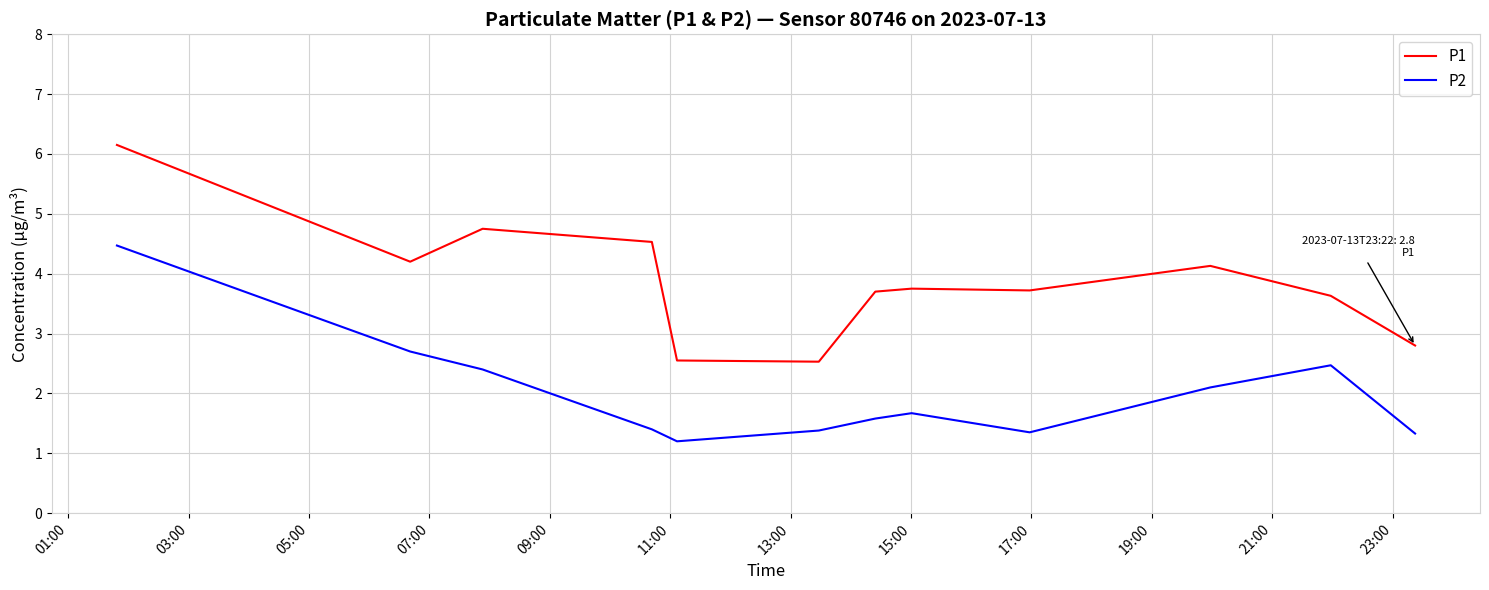

What is the maximum value shown in the chart?

6.2